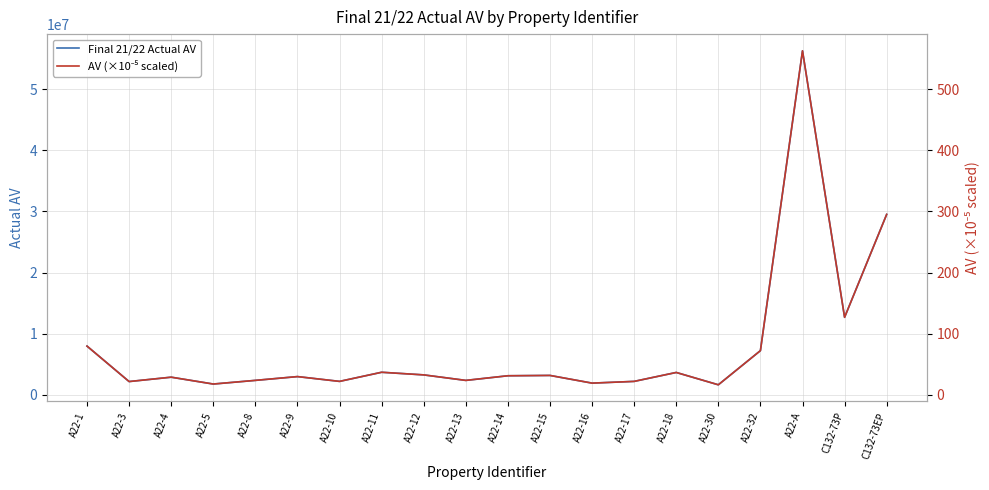

What is the difference between the maximum and minimum values in the Final 21/22 Actual AV series?

54657637